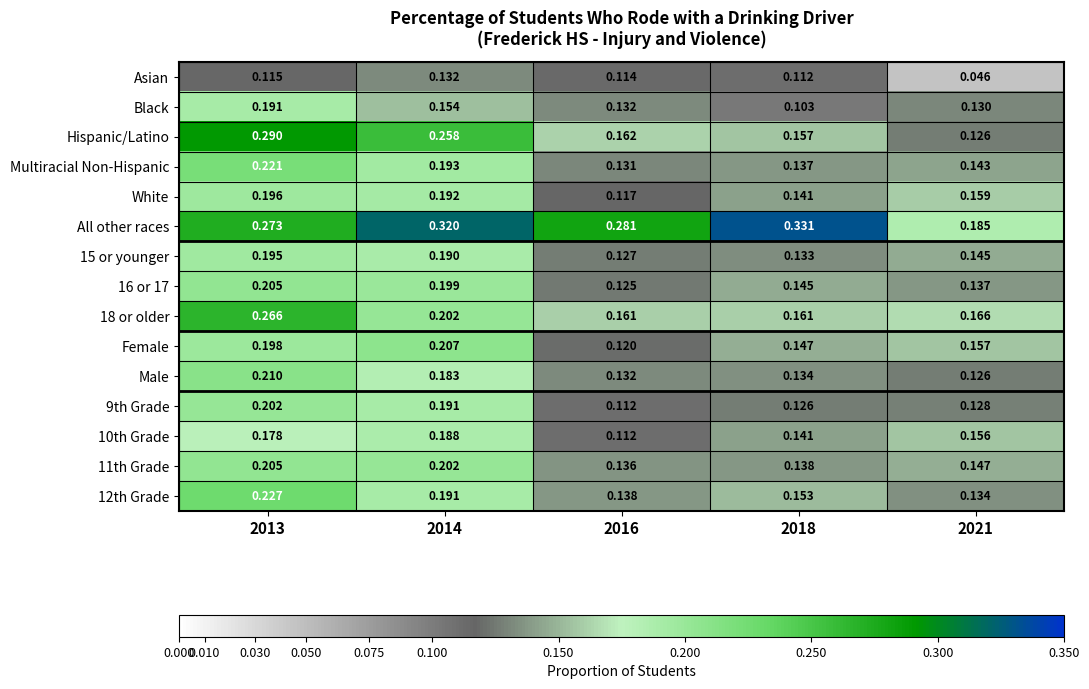

Is the value of White at 2013 greater than the value of 12th Grade at 2018?

Yes